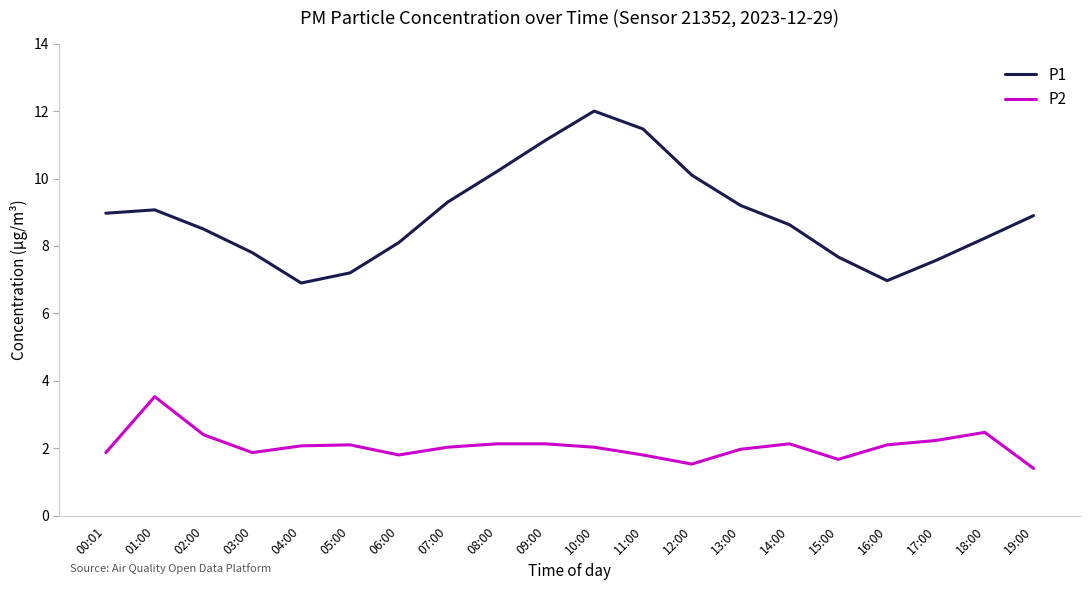

True or false: P2 and P1 cross at least once.

False